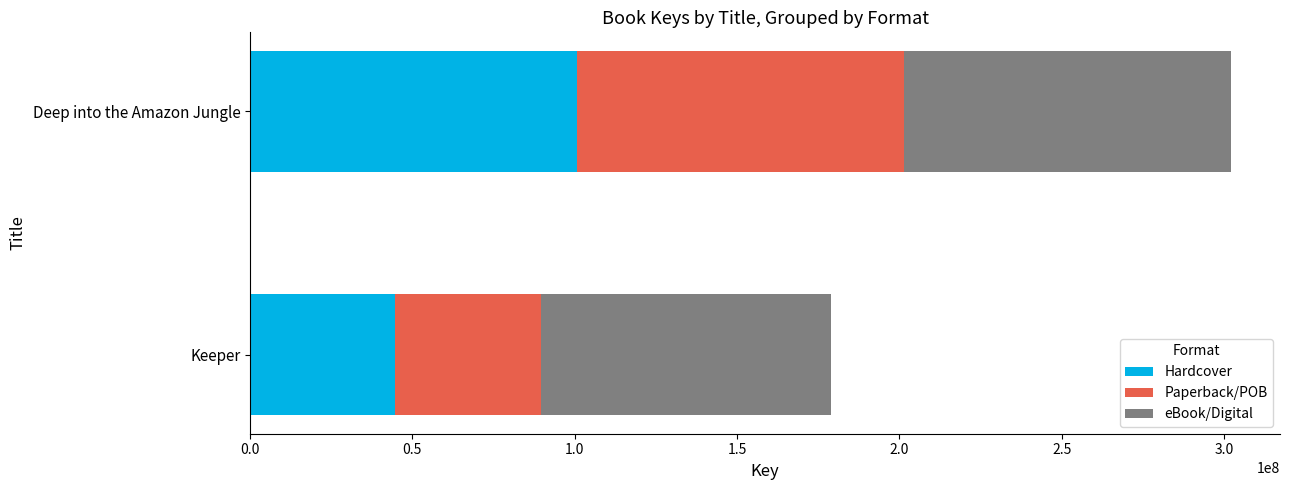

What is the lowest value of the Hardcover series?

44734568